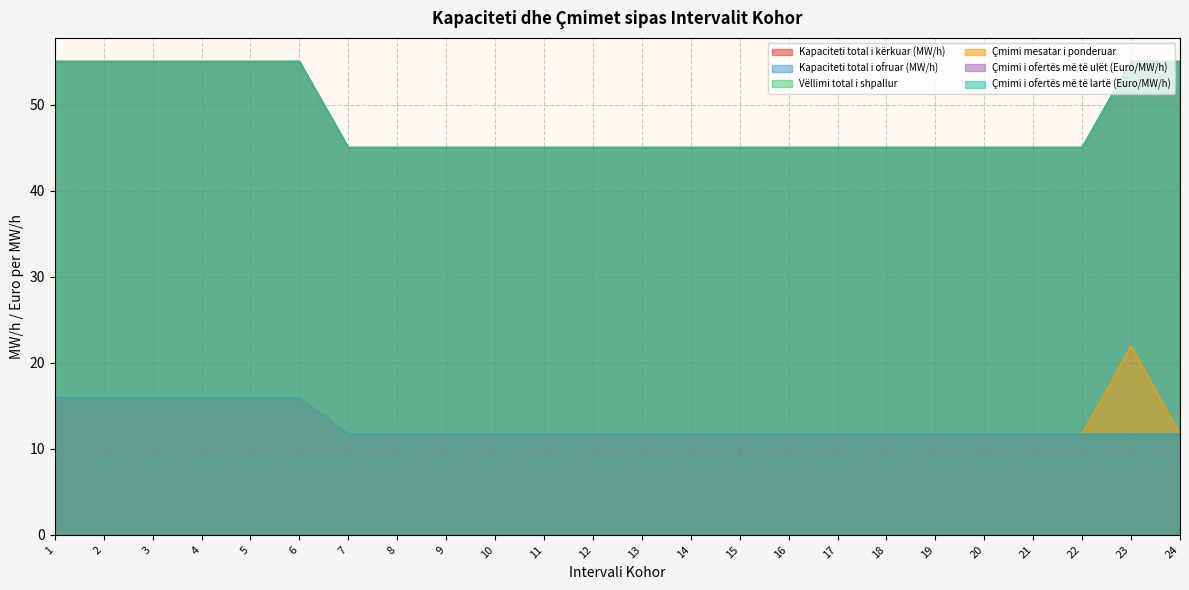

What is the value of the Vëllimi total i shpallur point at the 5th from the left?

55.0